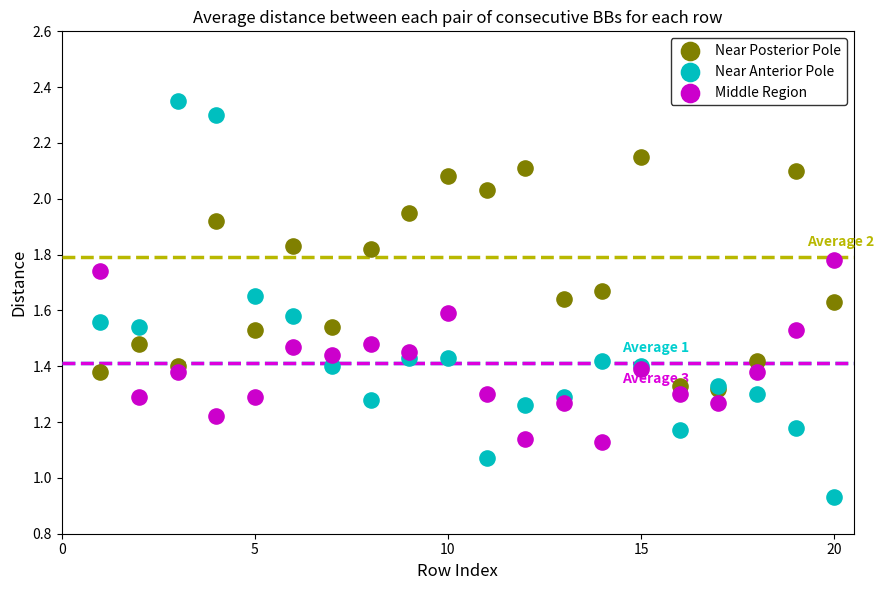

Which series reaches the minimum Y coordinate?

Near Anterior Pole